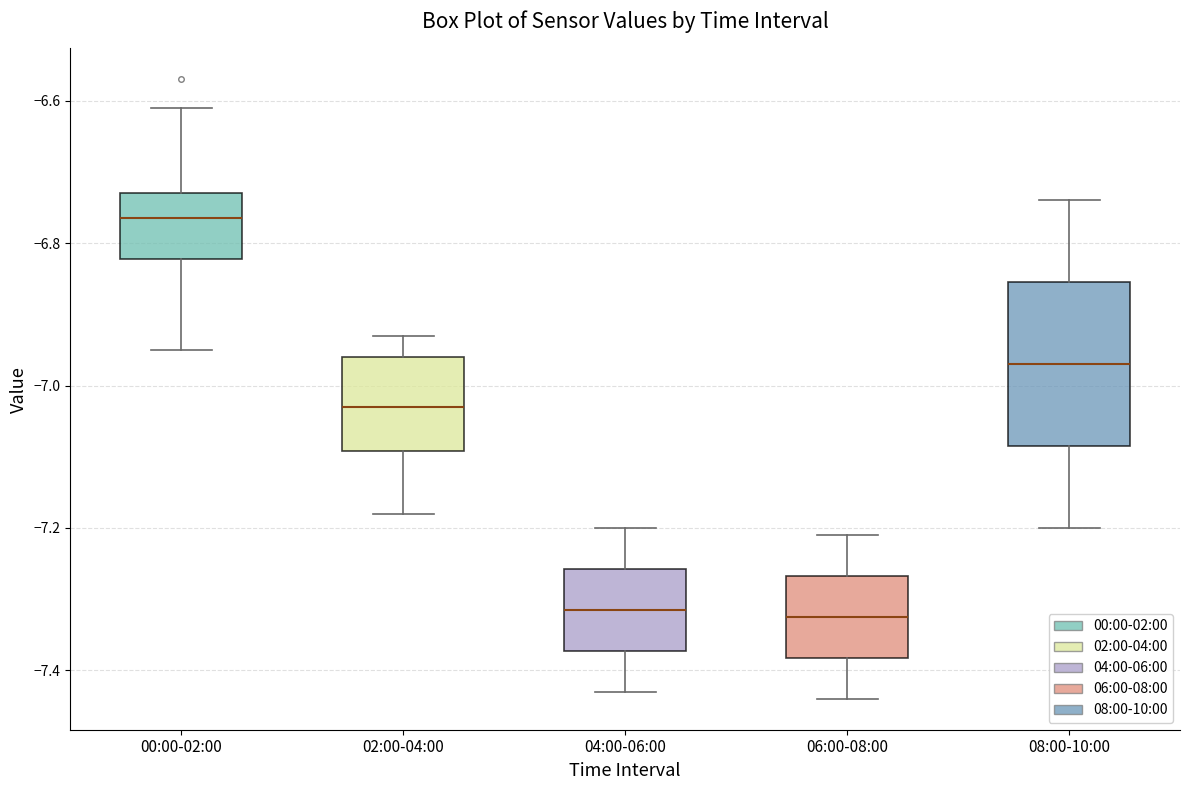

Which box has the highest median line?

00:00-02:00